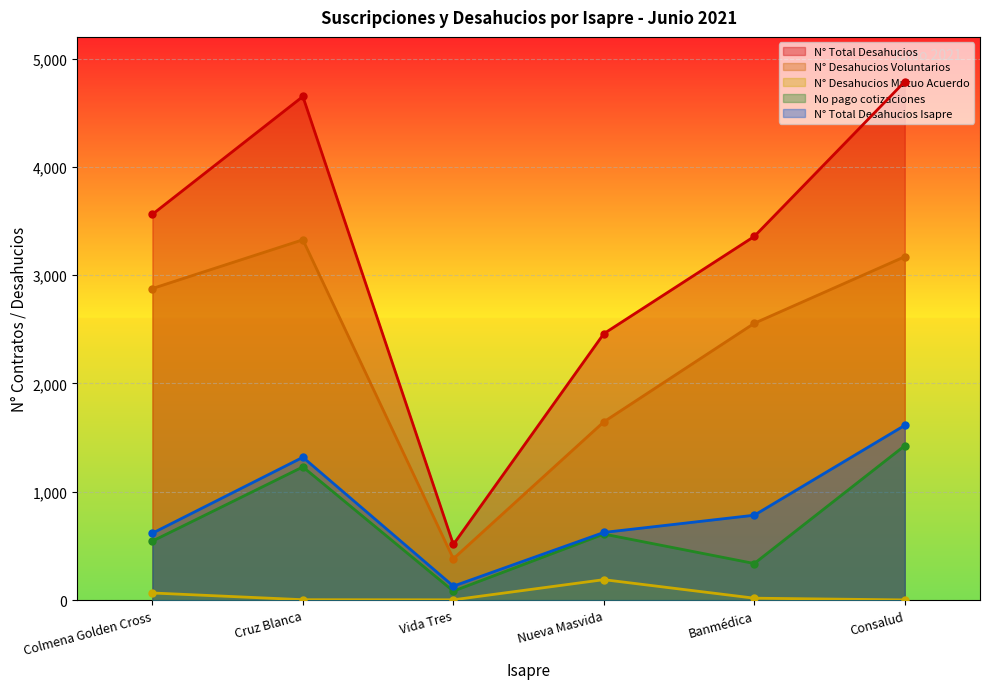

List the series in order of their peak value, lowest first.

N° Desahucios Mutuo Acuerdo, No pago cotizaciones, N° Total Desahucios Isapre, N° Desahucios Voluntarios, N° Total Desahucios